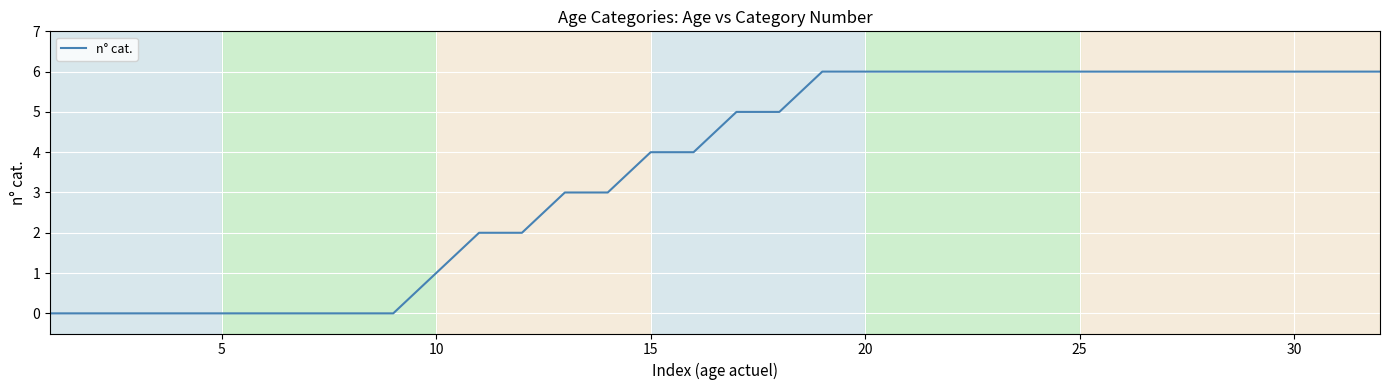

What is the difference between the maximum and minimum values?

6